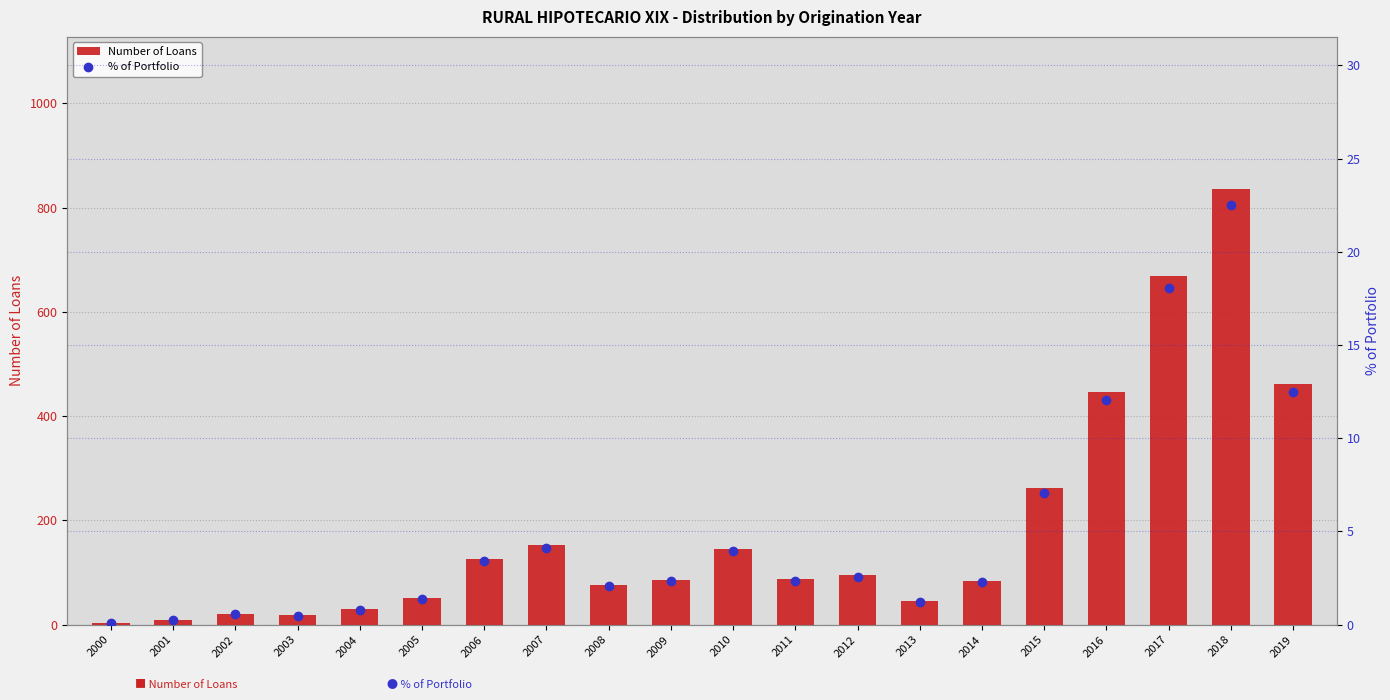

The value of Number of Loans at 2006 is 56.4. True or false?

False